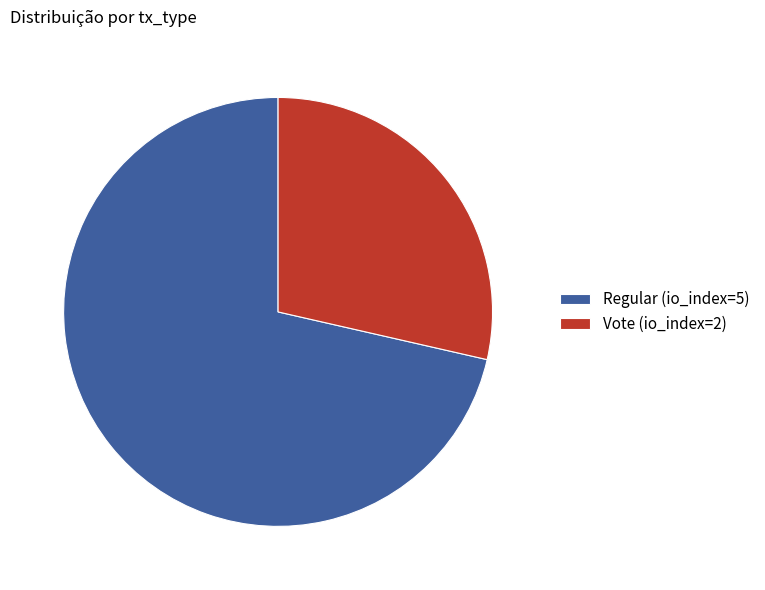

Is Regular (io_index=5) the majority of the pie?

Yes